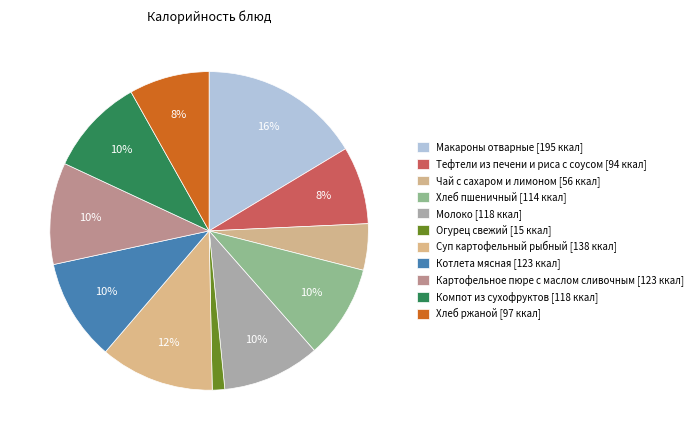

Is there a majority slice in this chart?

No